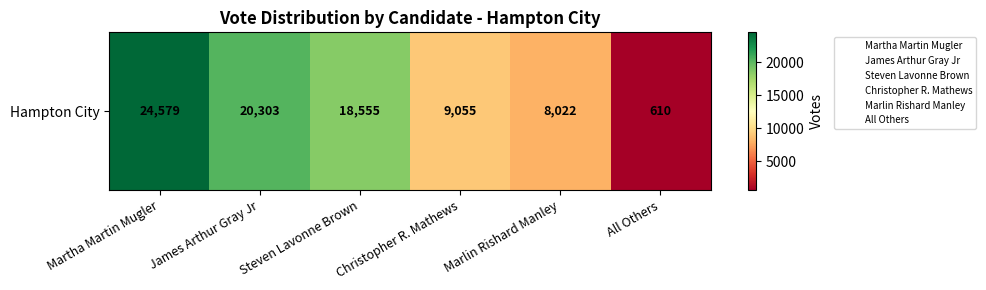

How many data points does each series have?

6